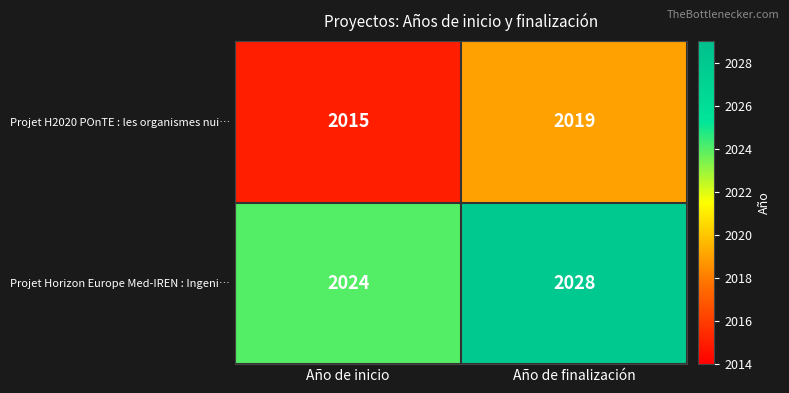

Reading left to right, transcribe all the data shown in this chart.

Projet H2020 POnTE : les organismes nui…: Año de inicio=2015	Año de finalización=2019
Projet Horizon Europe Med-IREN : Ingeni…: Año de inicio=2024	Año de finalización=2028